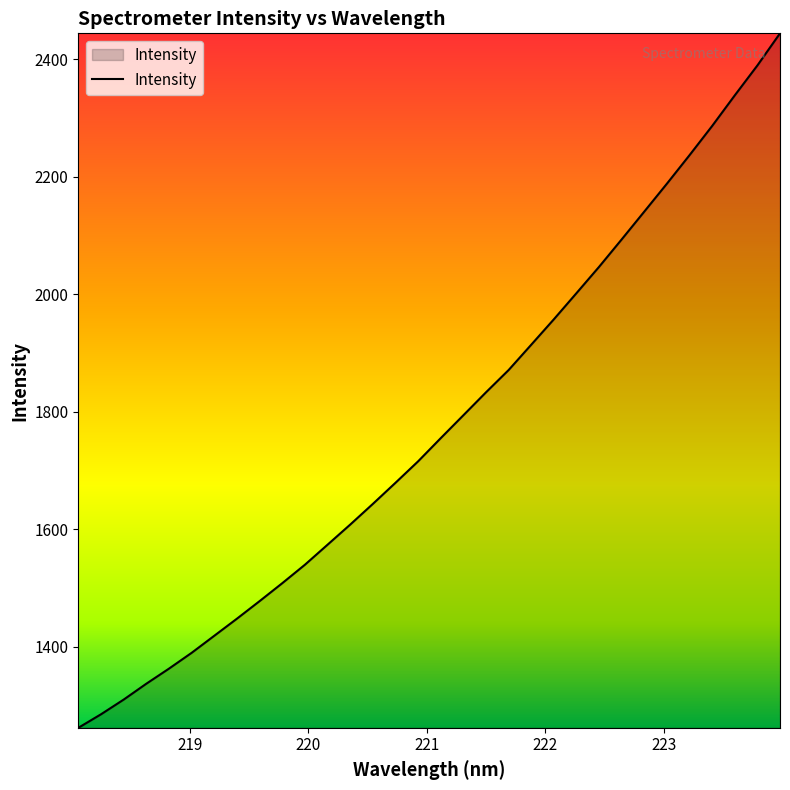

What is the difference between the maximum and minimum values?

1182.0